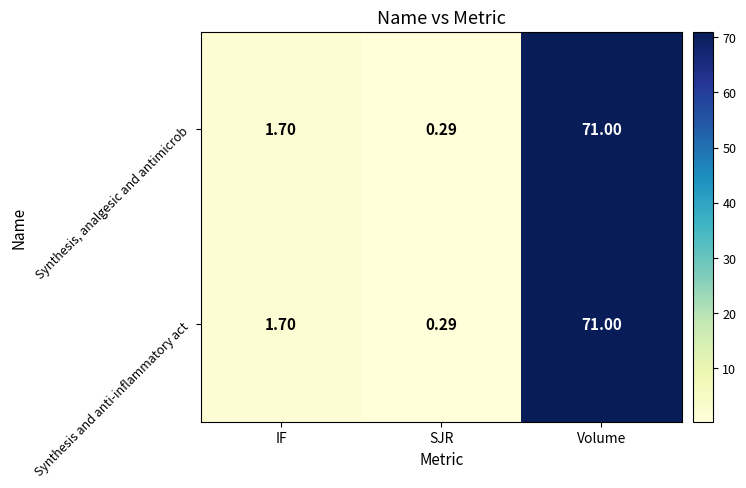

Rank the categories by Synthesis and anti-inflammatory act value from highest to lowest.

Volume, IF, SJR